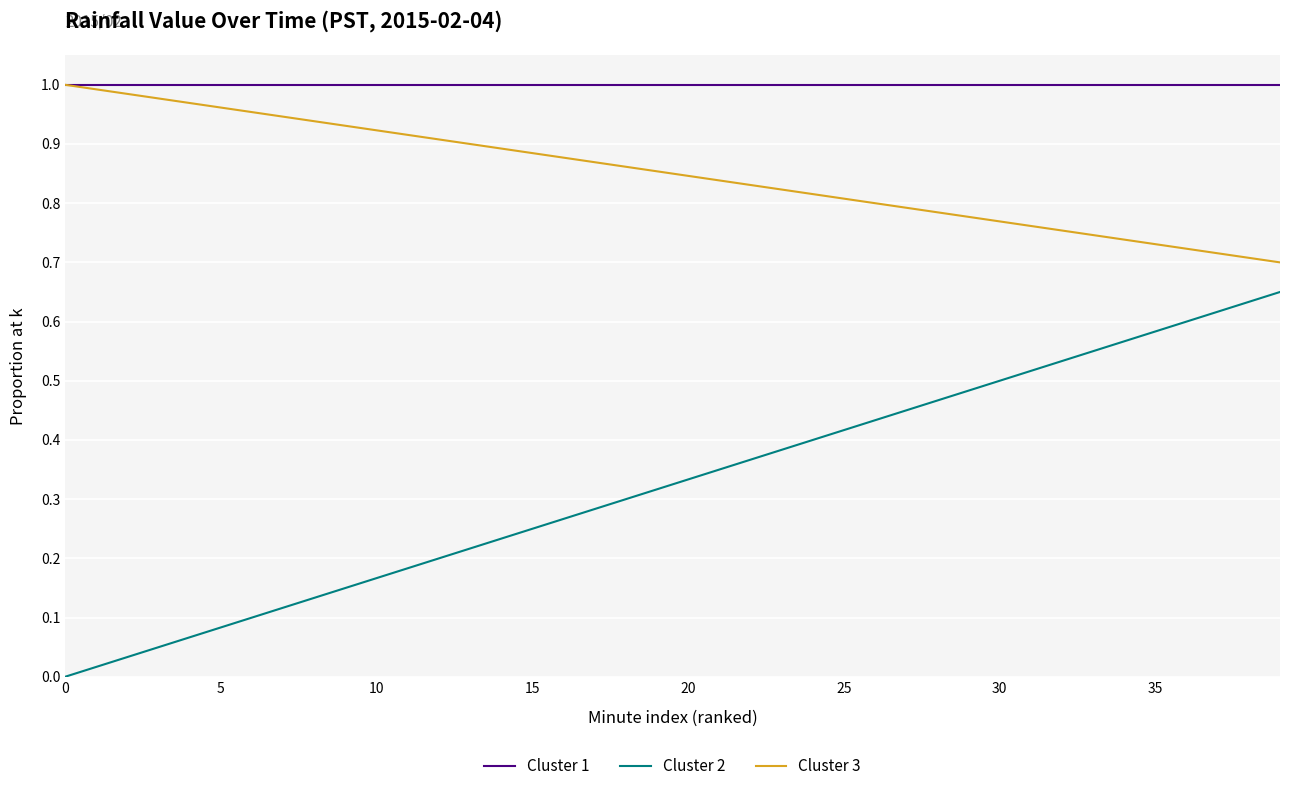

At how many categories does at least one series exceed 0?

40